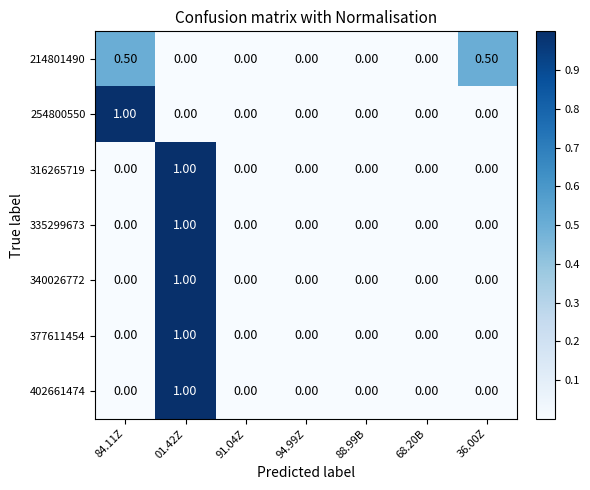

Between 91.04Z and 36.00Z, which series saw the biggest shift?

214801490